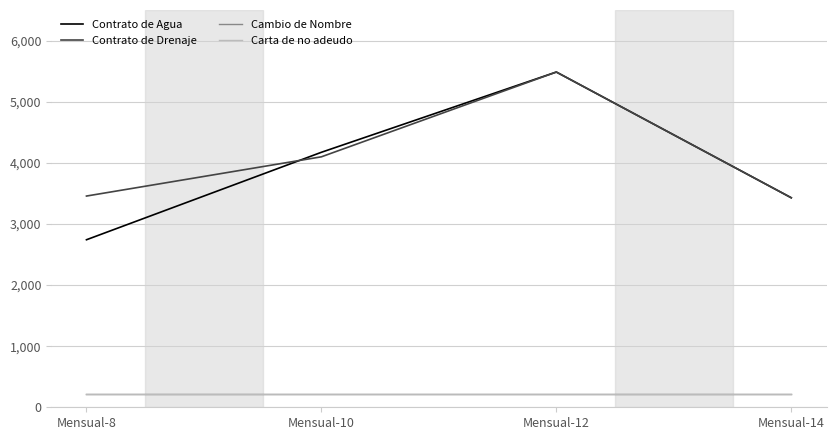

Where is Contrato de Drenaje nearest to the value 4456?

Mensual-10